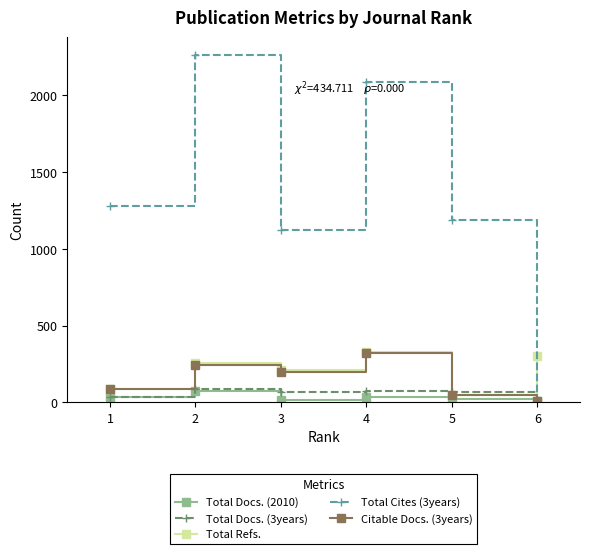

How many lines are shown in the chart?

5